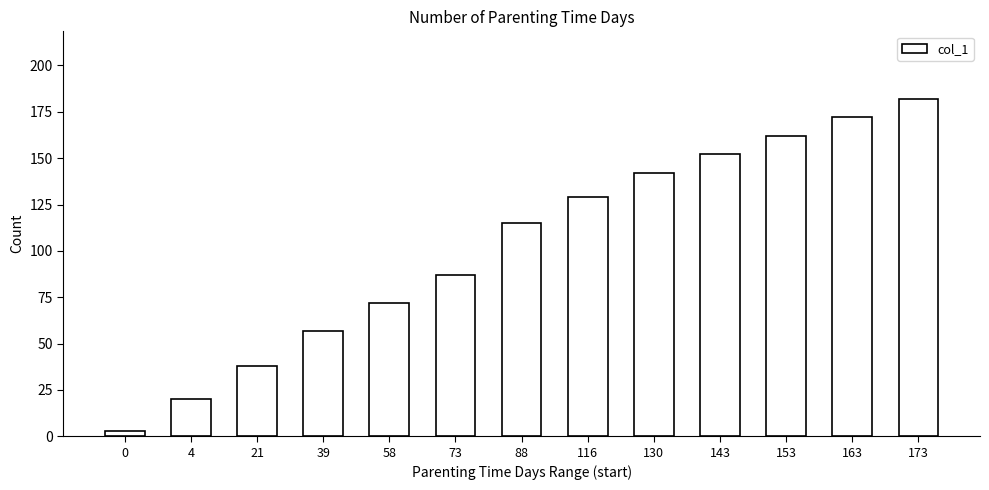

What is the minimum value shown in the chart?

3